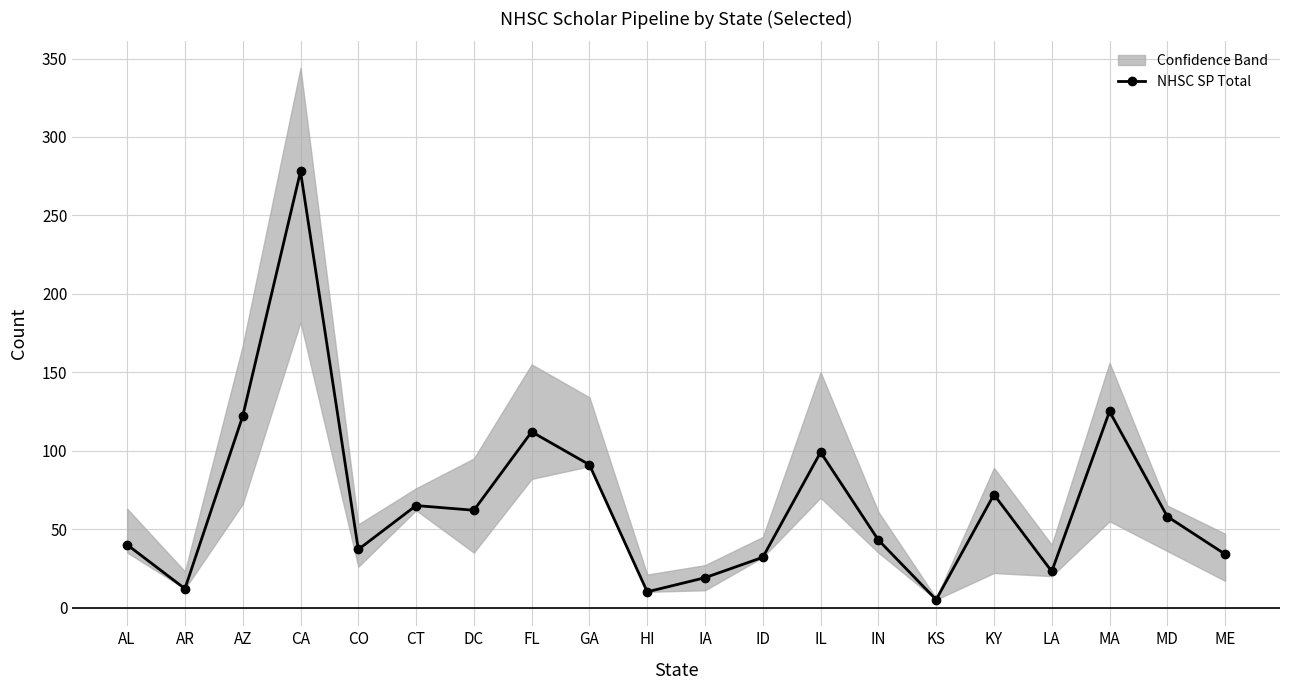

What is the label of the 20th point from the right?

AL